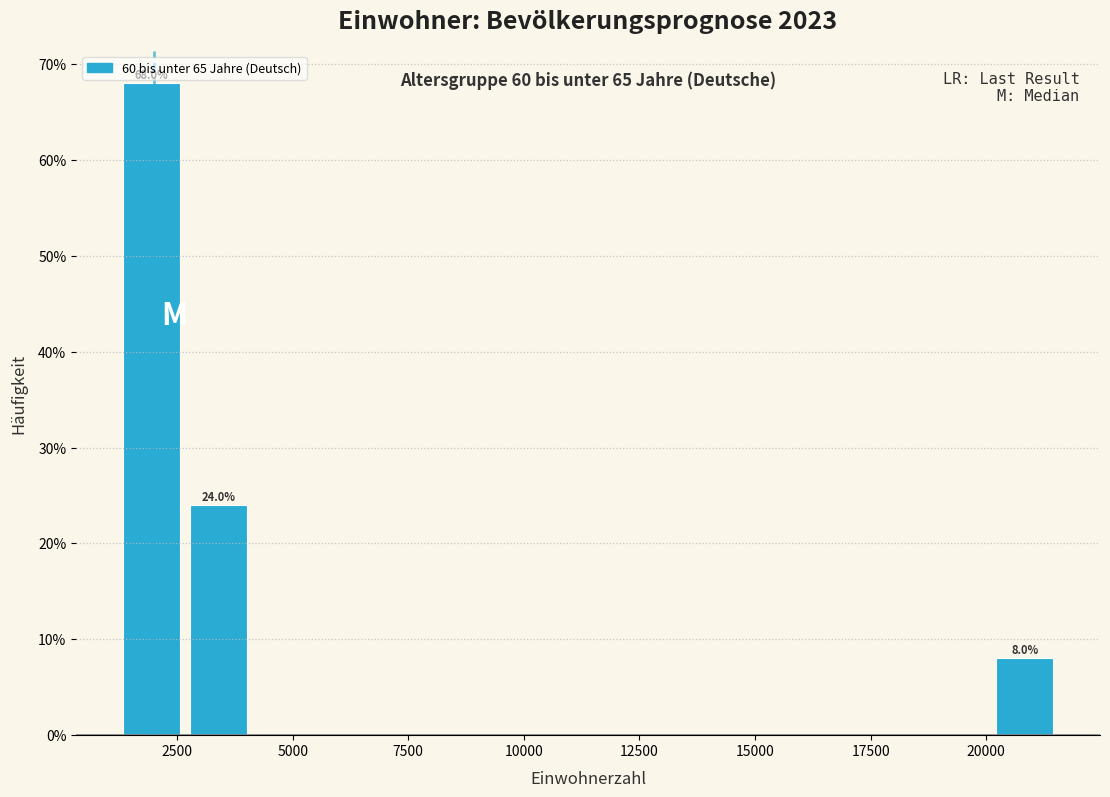

Read against the x-axis, roughly where is the centre of the tallest bar?

2000